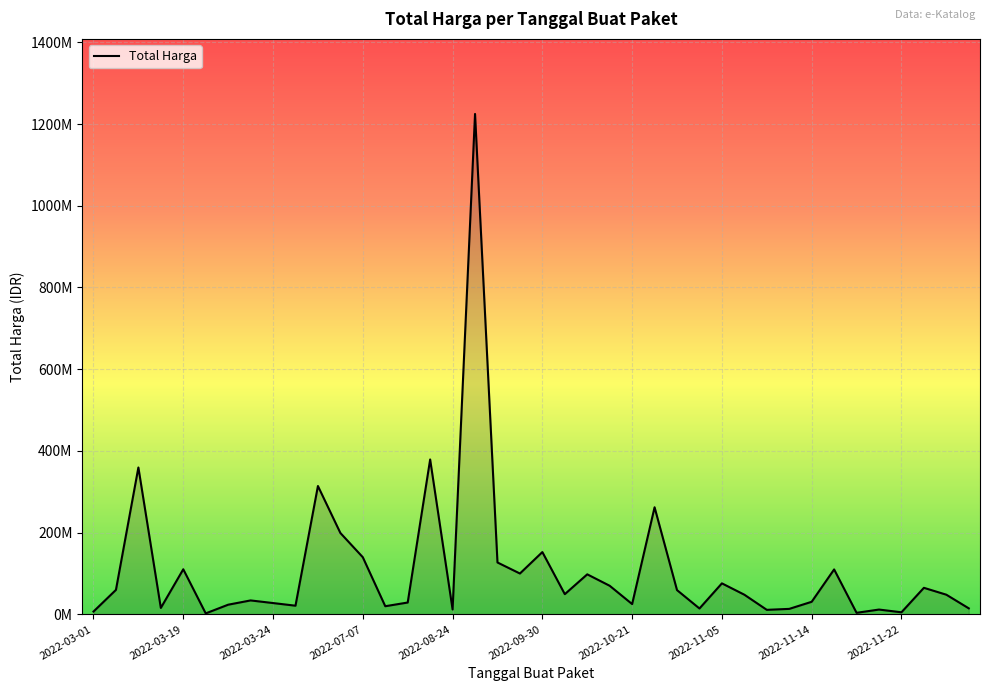

How many interior local peaks (higher than both neighbors) does the data have?

13